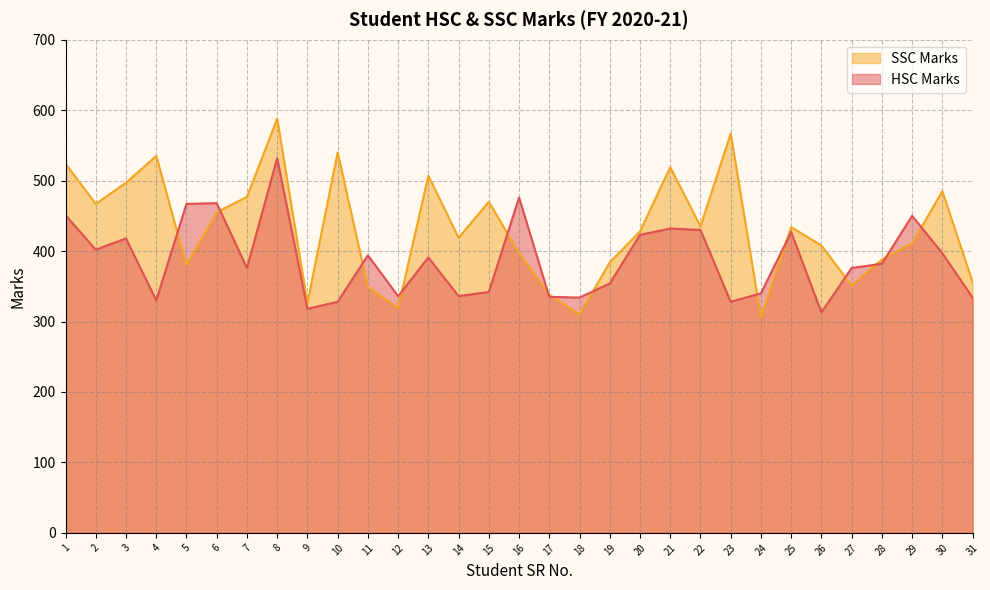

Which series ends up on top after the final intersection of SSC Marks and HSC Marks?

SSC Marks